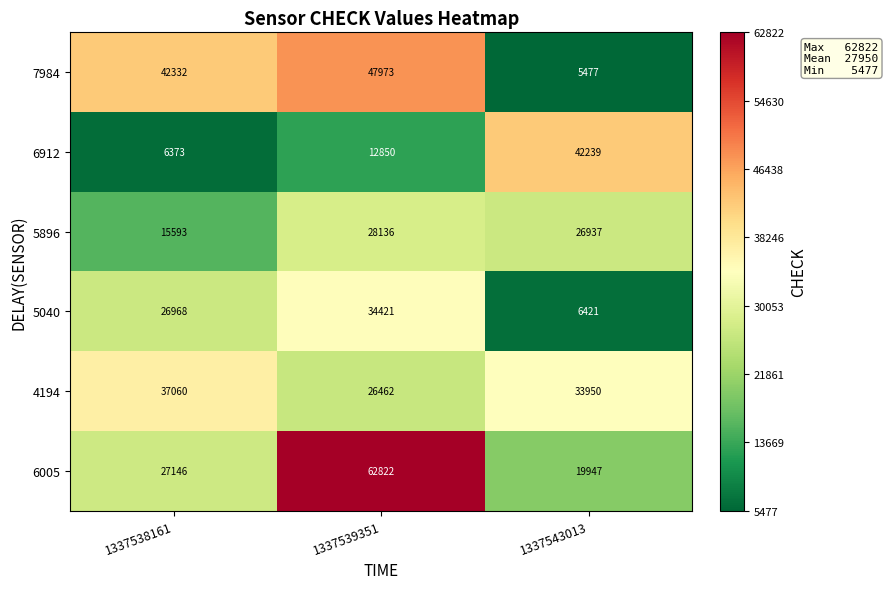

What is the maximum value shown in the chart?

62822